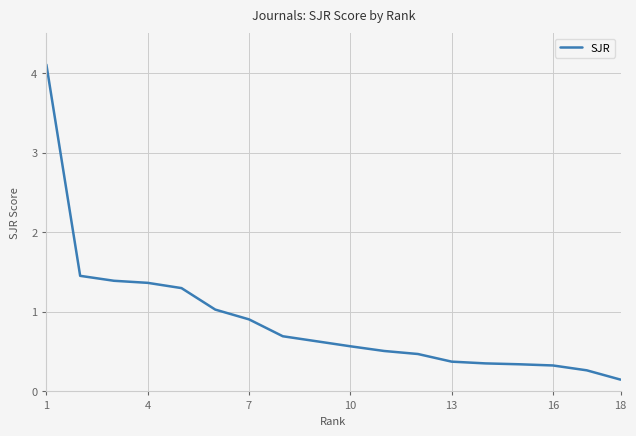

What is the greatest value displayed?

4.1